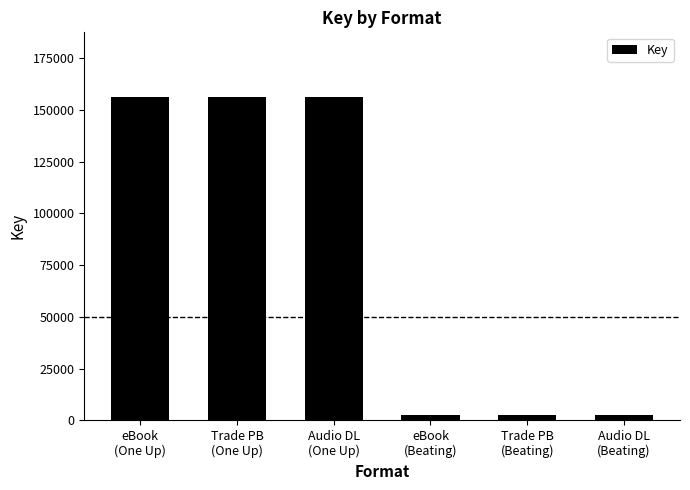

How many bars are there in total?

6